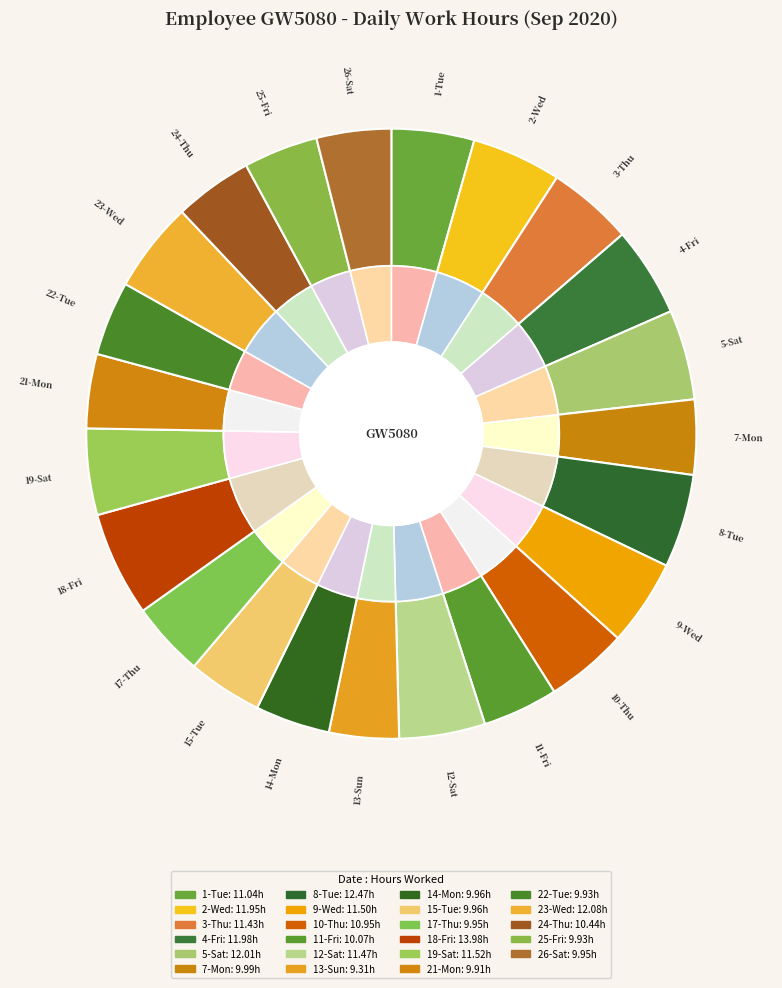

Rank the categories by value from highest to lowest.

18-Fri, 8-Tue, 23-Wed, 5-Sat, 4-Fri, 2-Wed, 19-Sat, 9-Wed, 12-Sat, 3-Thu, 1-Tue, 10-Thu, 24-Thu, 11-Fri, 7-Mon, 14-Mon, 15-Tue, 17-Thu, 26-Sat, 22-Tue, 25-Fri, 21-Mon, 13-Sun